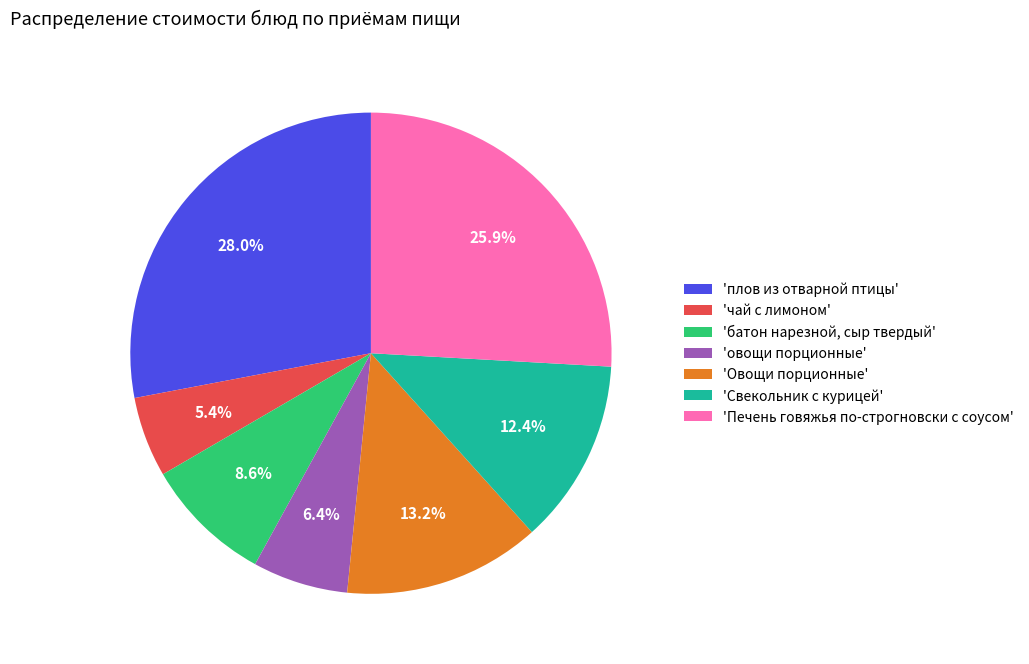

What is the ratio of the value at 'Печень говяжья по-строгновски с соусом' to the value at 'Овощи порционные'?

2.0